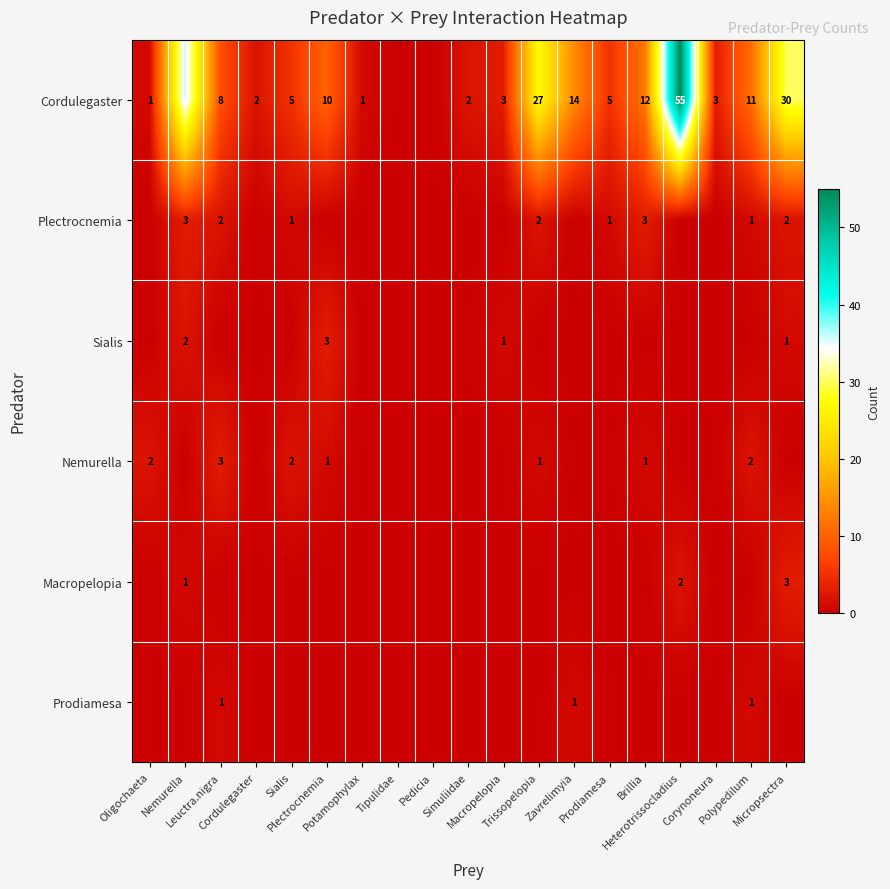

What is the spread (max minus min) of values at Heterotrissocladius?

55